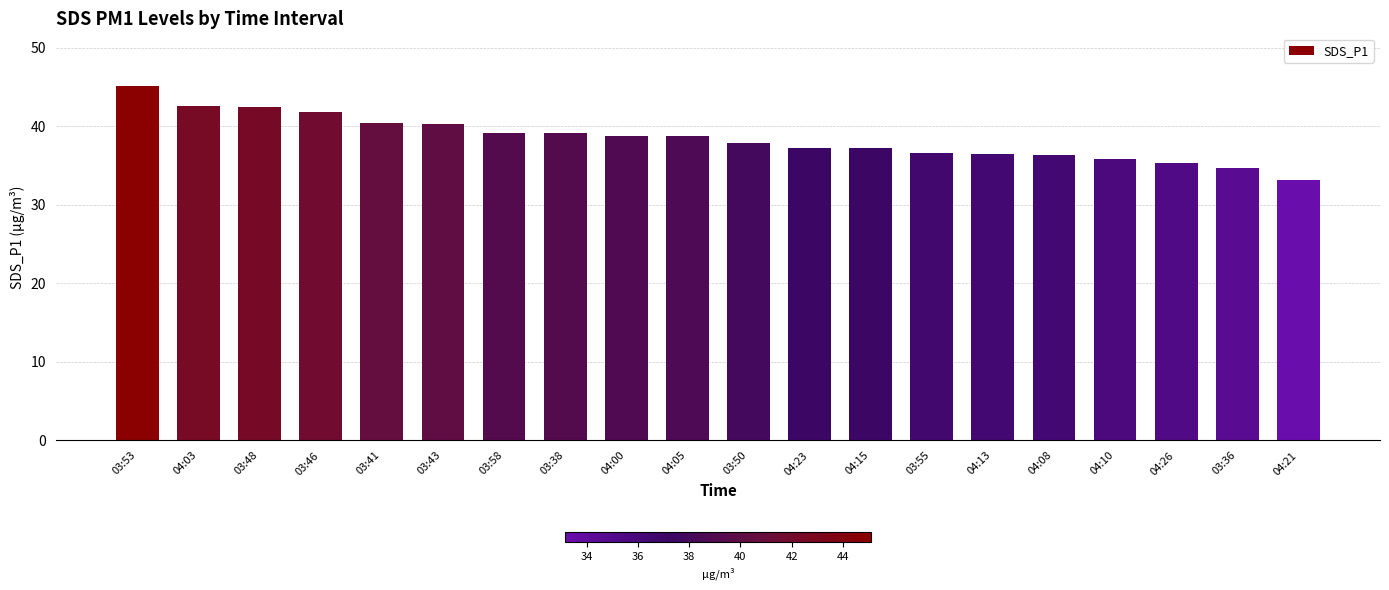

What is the approximate value at 04:23?

37.2